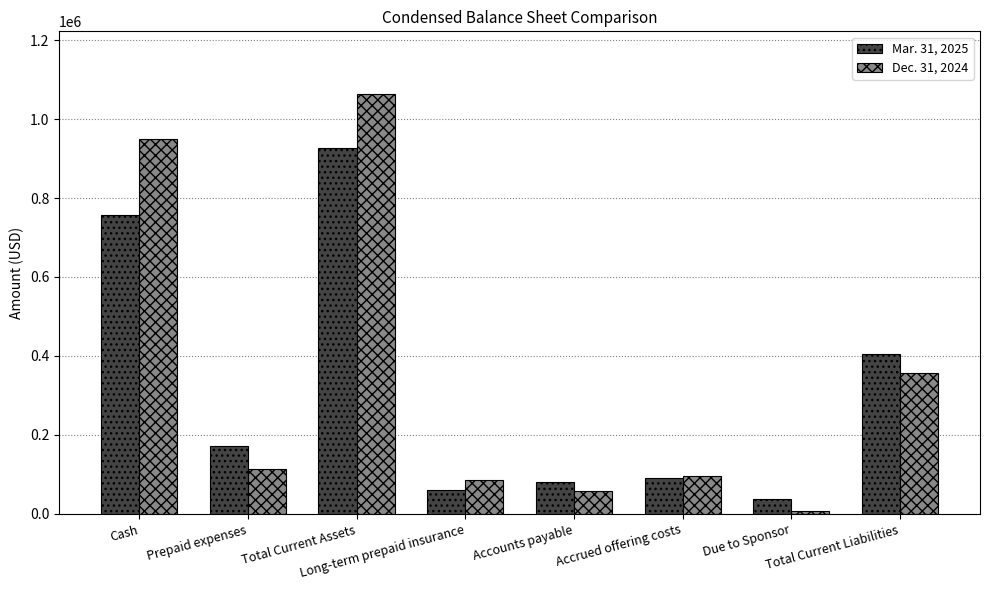

What is the difference between the highest and lowest values at Total Current Assets?

134996